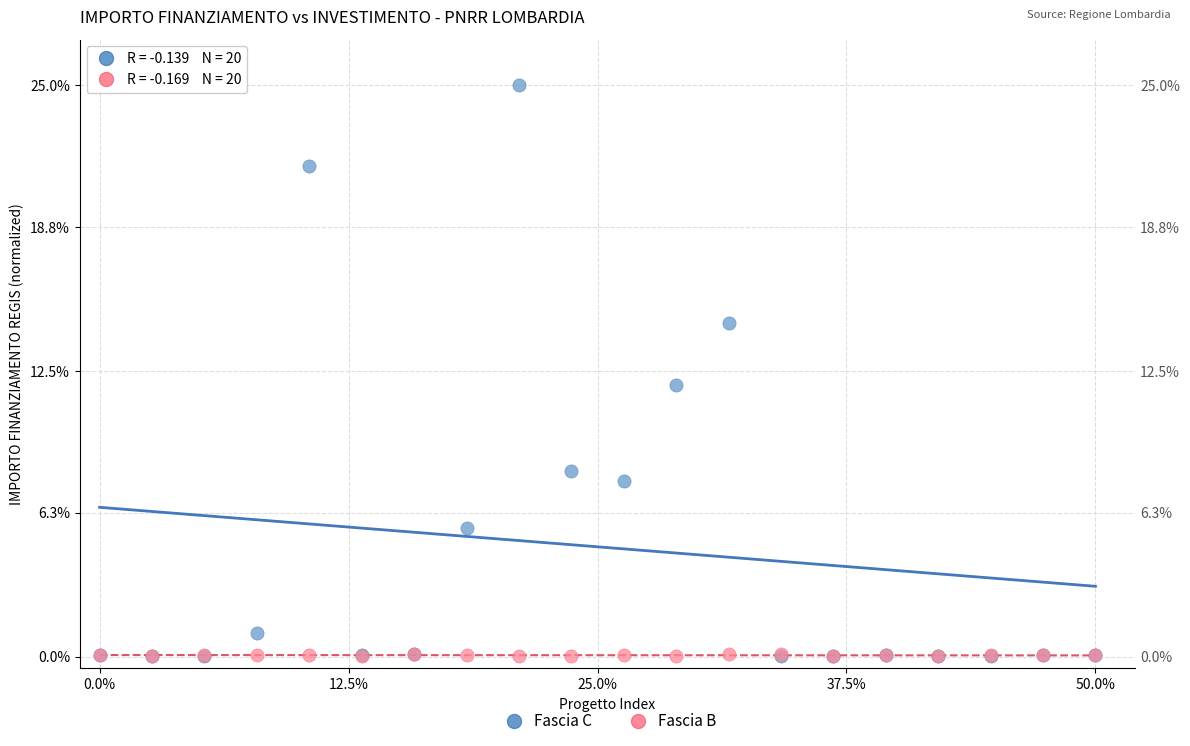

Which series reaches the maximum Y coordinate?

Fascia C